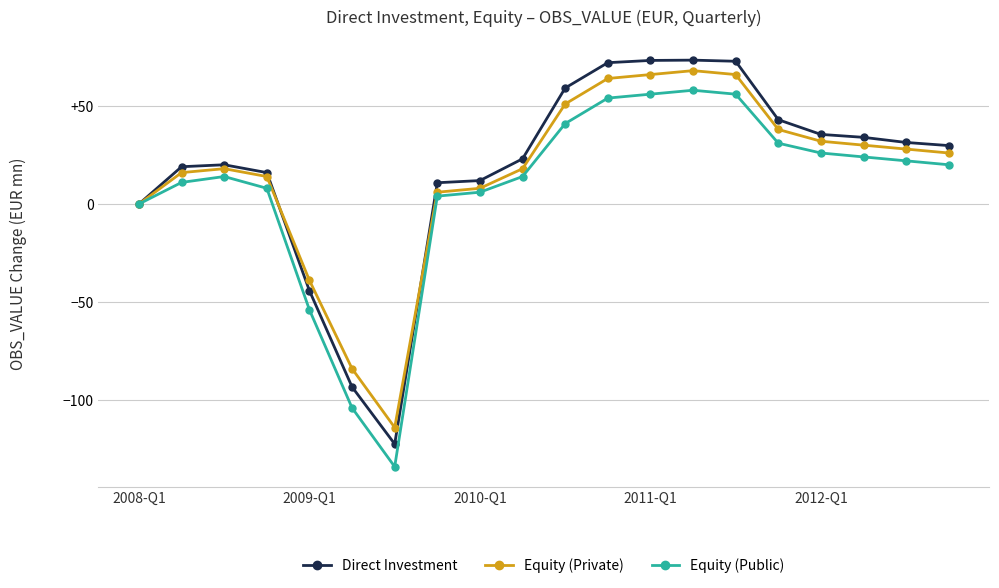

What is the value of the Equity (Private) point at the 9th from the left?

8.0